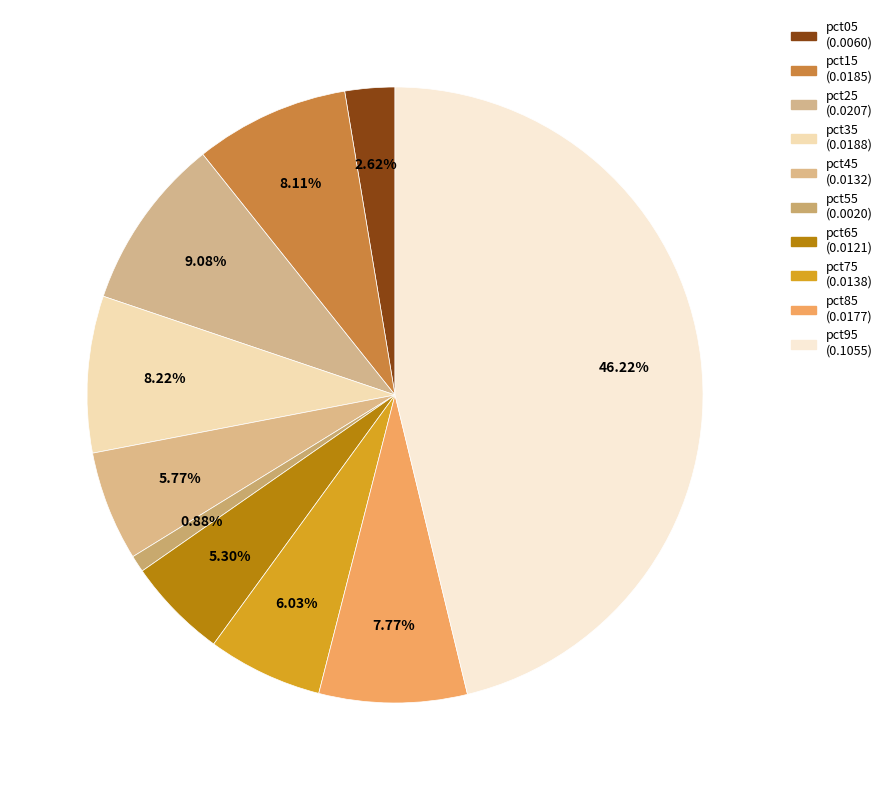

Is it true that pct55 is 1% of the pie?

True